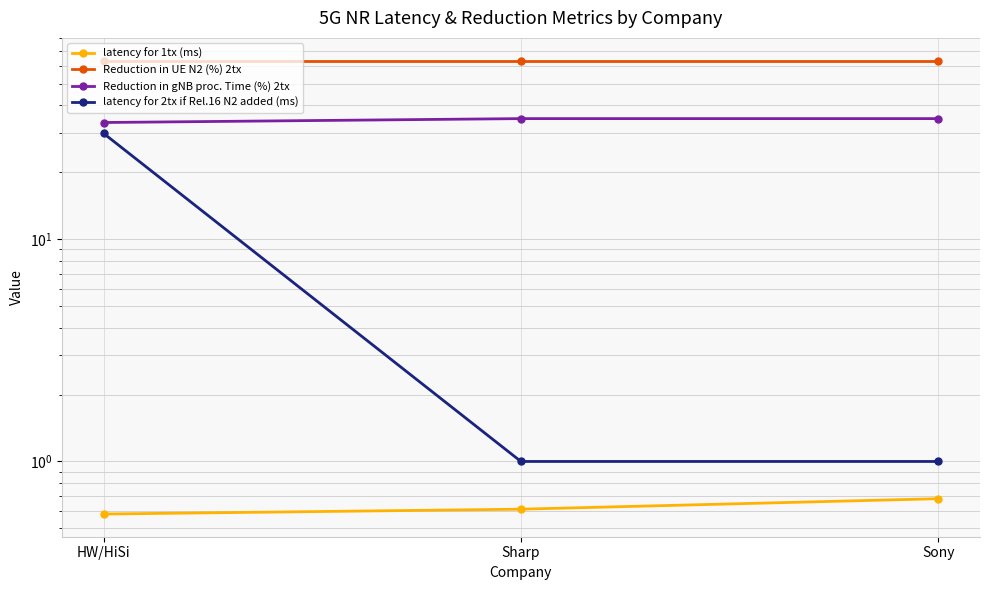

The Reduction in gNB proc. Time (%) 2tx series shows 34.9 at Sharp. True or false?

True